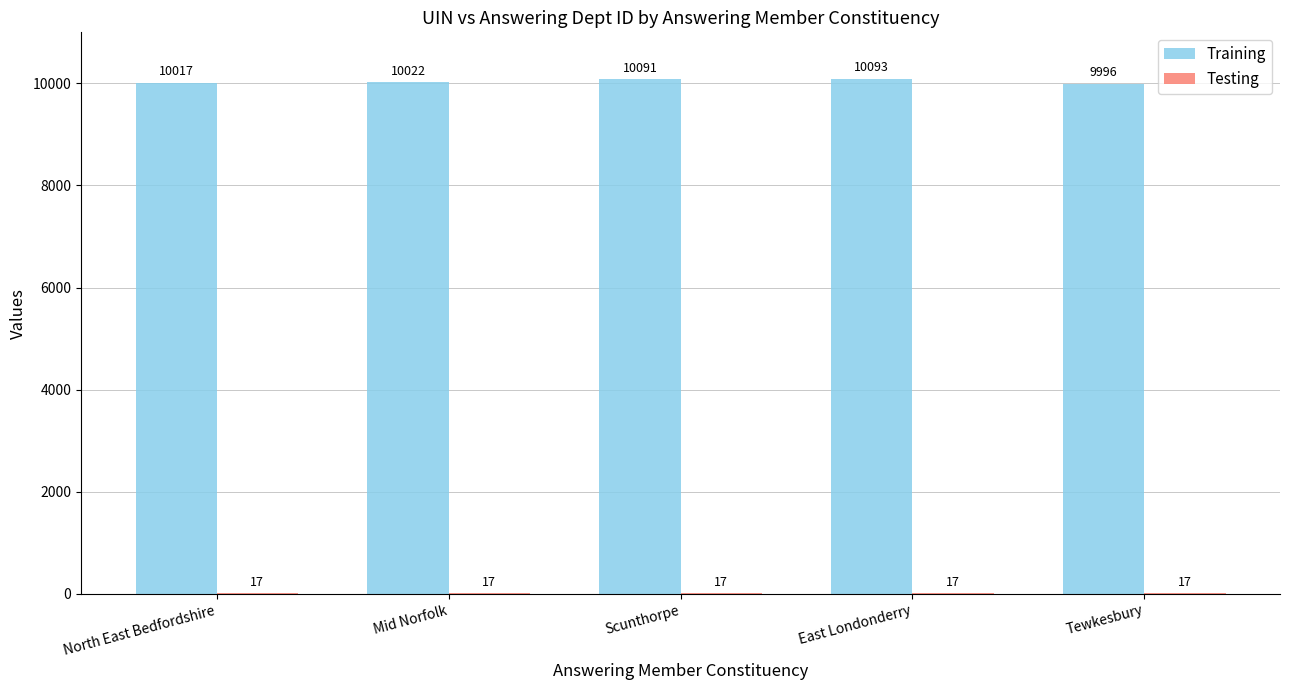

Which series changed the most between Mid Norfolk and East Londonderry?

Training